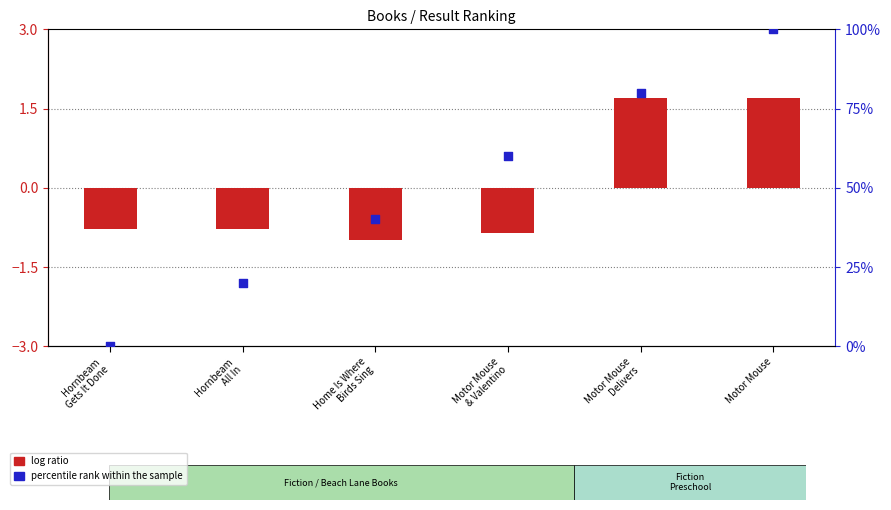

Which series has the largest Y range (max minus min)?

percentile rank within the sample